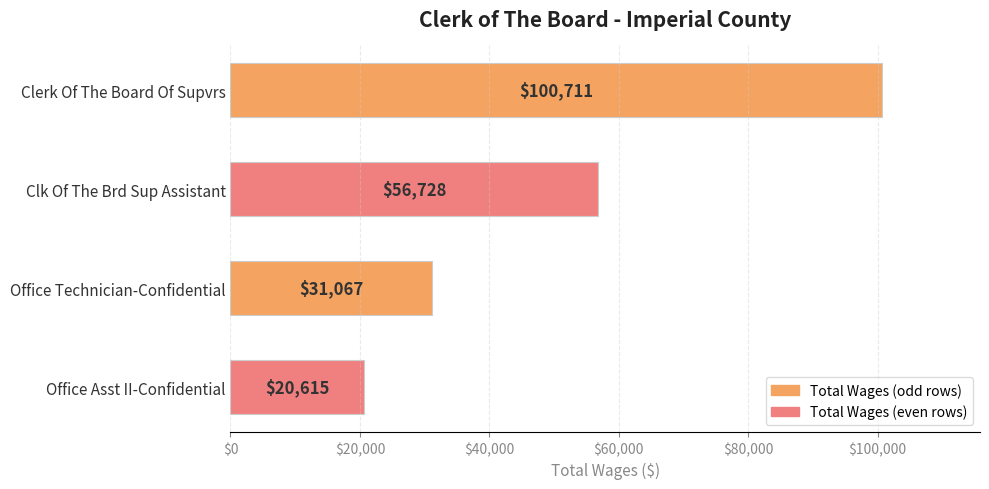

Where is the data nearest to the value 60663?

Clk Of The Brd Sup Assistant